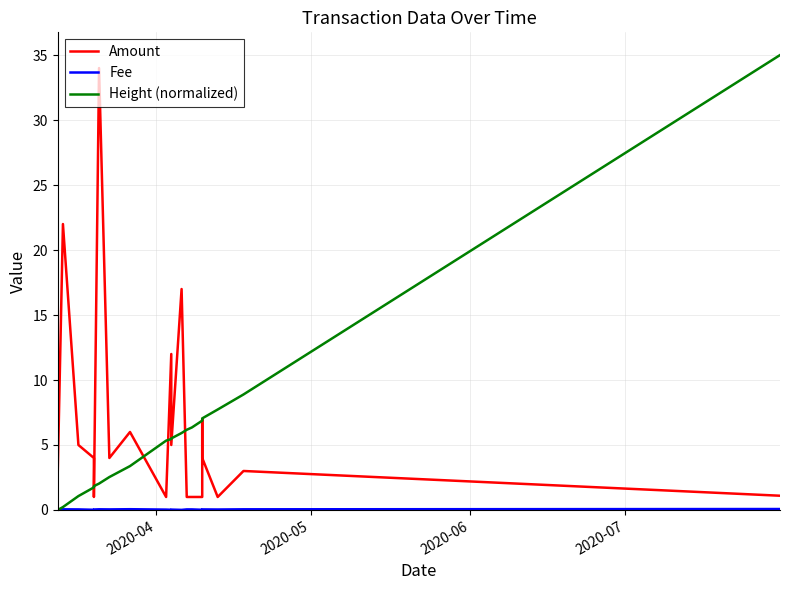

Rank the series by their maximum value, from lowest to highest.

Fee, Amount, Height (normalized)